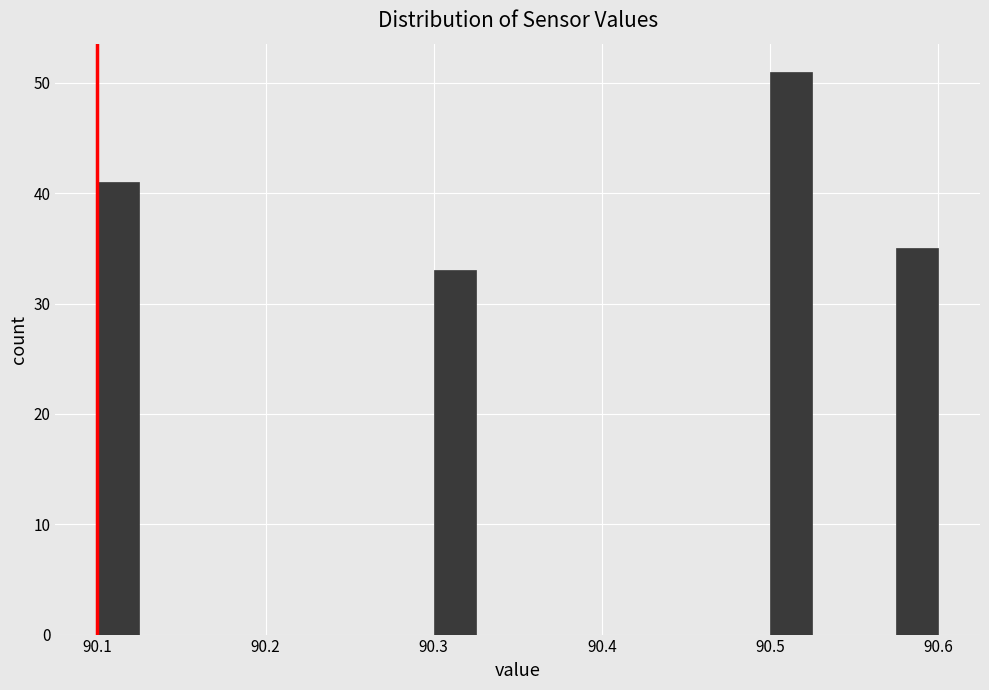

Around what value on the x-axis is the tallest bar? Give the approximate position of its centre, as read against the axis.

90.51